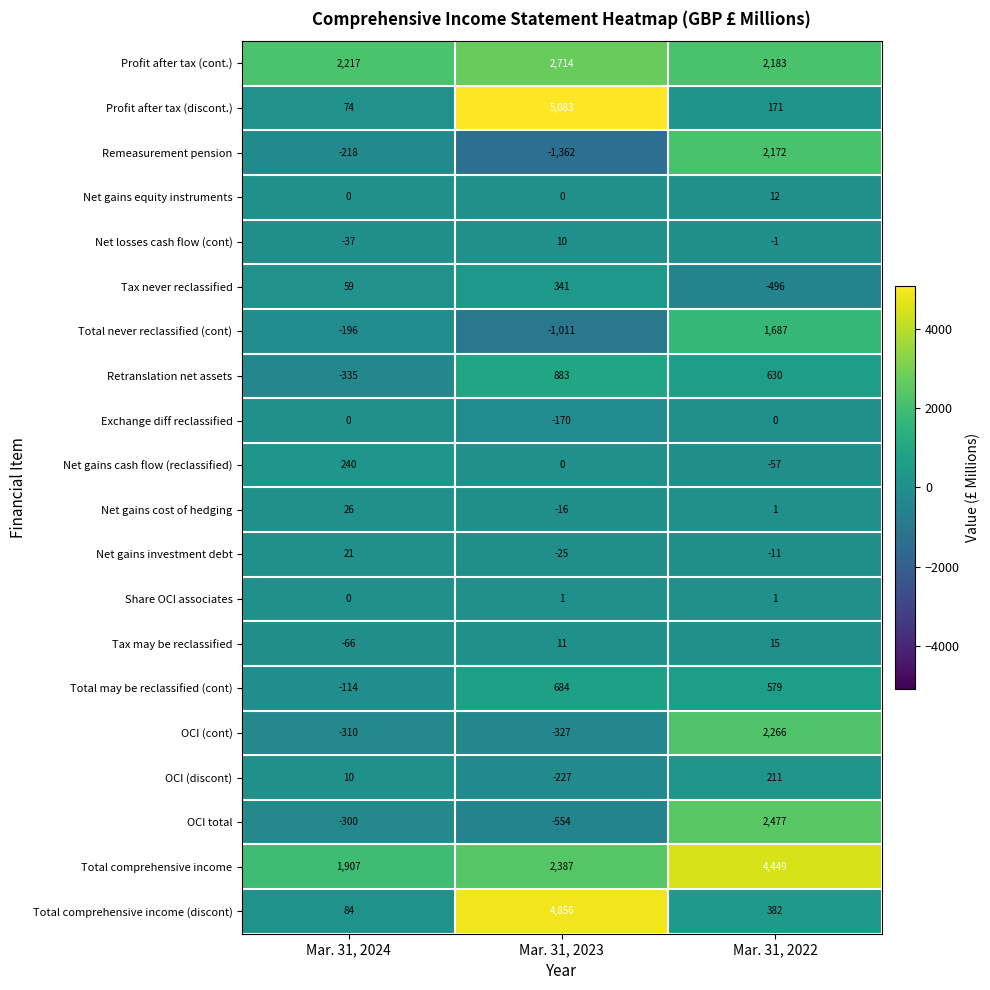

List the series in order of their peak value, lowest first.

Exchange diff reclassified, Share OCI associates, Net losses cash flow (cont), Net gains equity instruments, Tax may be reclassified, Net gains investment debt, Net gains cost of hedging, OCI (discont), Net gains cash flow (reclassified), Tax never reclassified, Total may be reclassified (cont), Retranslation net assets, Total never reclassified (cont), Remeasurement pension, OCI (cont), OCI total, Profit after tax (cont.), Total comprehensive income, Total comprehensive income (discont), Profit after tax (discont.)